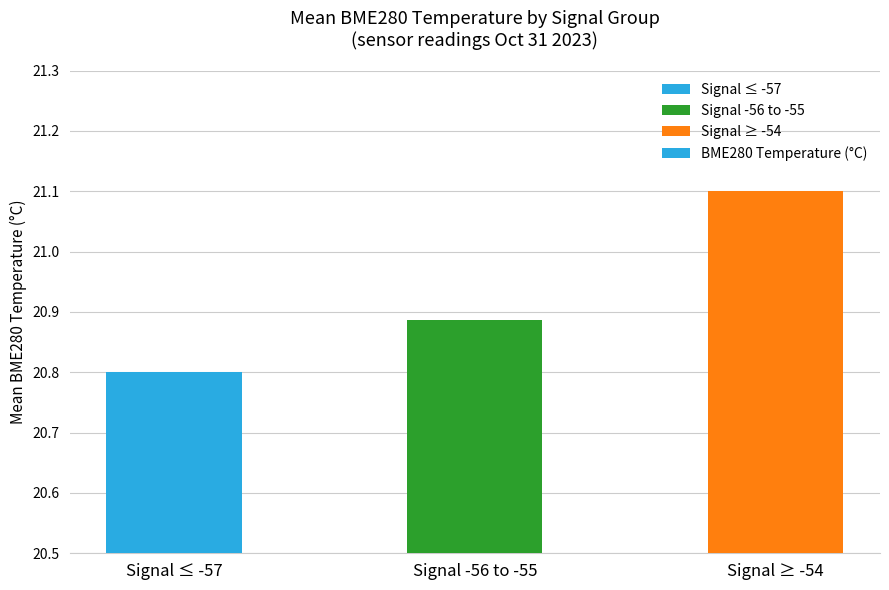

Between Signal -56 to -55 and Signal ≤ -57, which is larger?

Signal -56 to -55